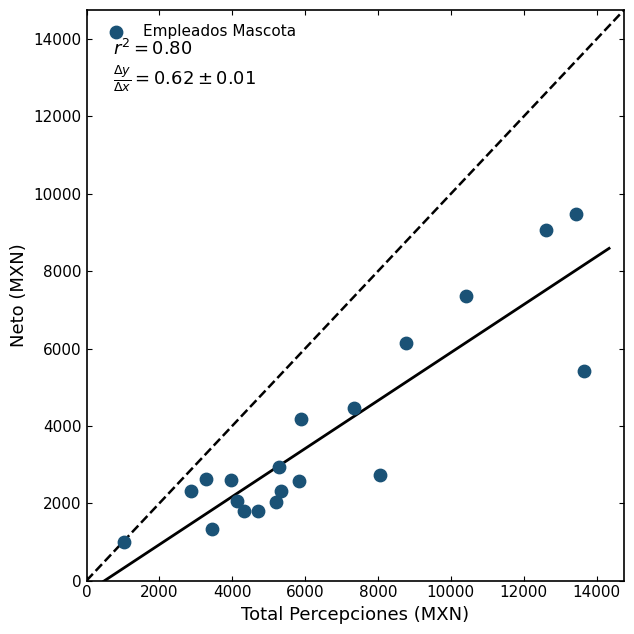

What is the range of X values (max minus min)?

12639.8